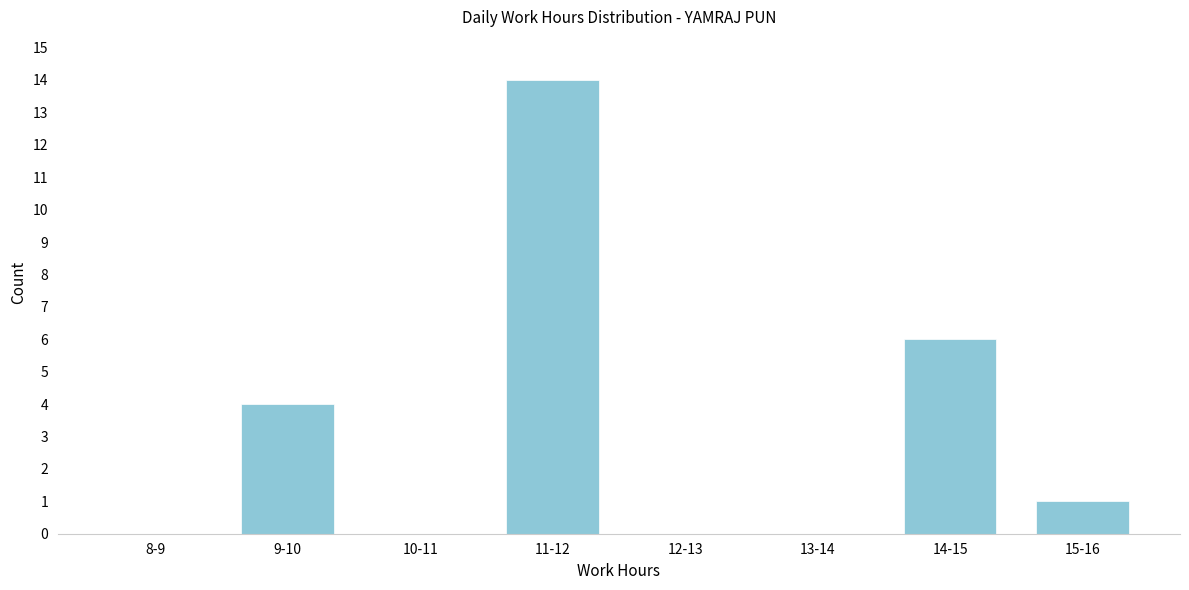

Reading right to left, list all the values displayed in this chart.

15-16=1	14-15=6	13-14=0	12-13=0	11-12=14	10-11=0	9-10=4	8-9=0